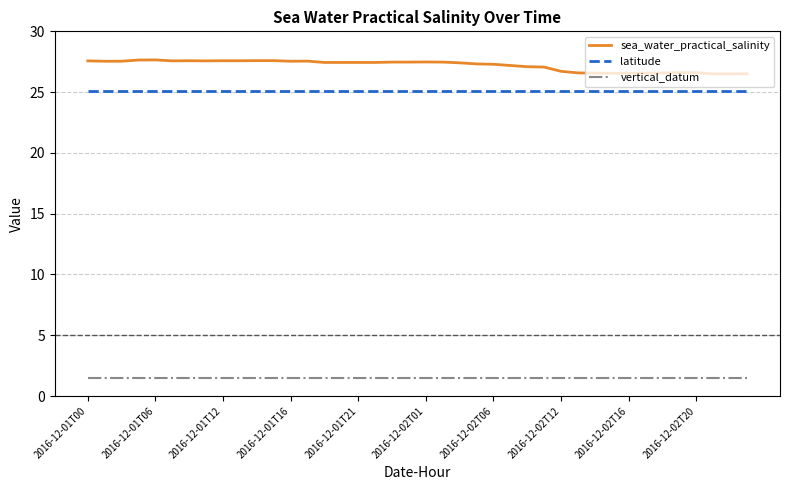

Which series has the widest spread of values?

sea_water_practical_salinity